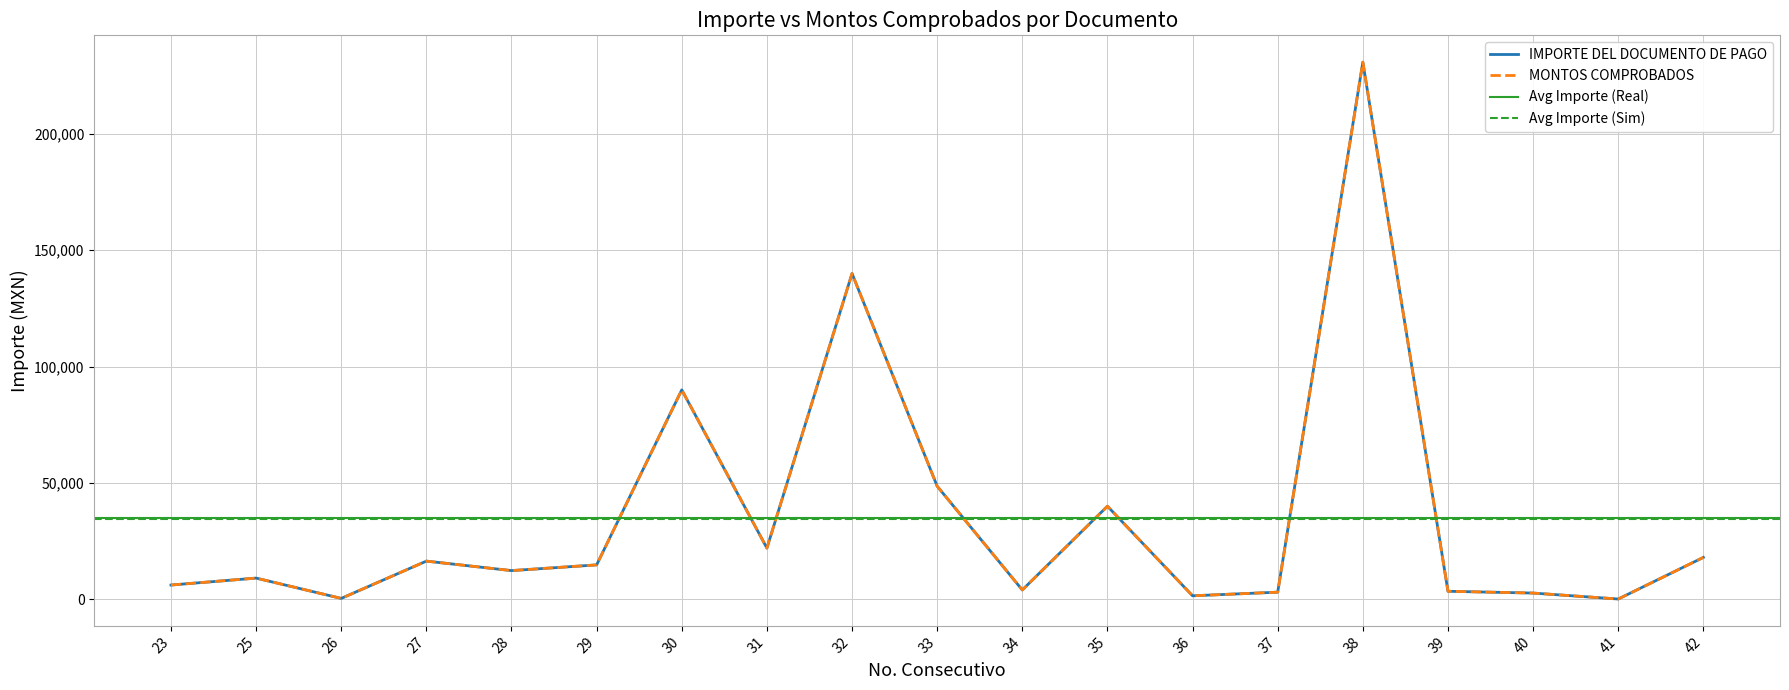

What is the greatest value displayed?

230831.0